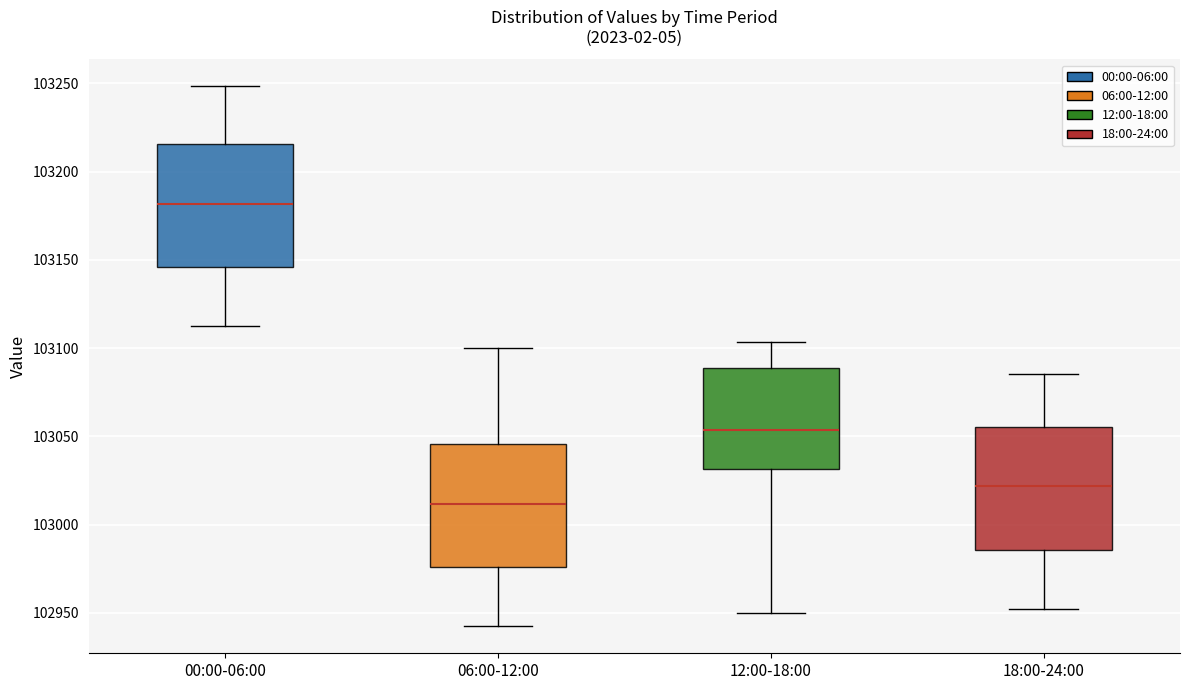

Reading left to right, read every box against the y-axis: the position of its median line, the range the box covers, and the ends of its whiskers. The values are not printed on the chart, so give them approximately, as read against the axis.

00:00-06:00: median 103180, box 103145 to 103215, whiskers 103110 to 103250
06:00-12:00: median 103010, box 102975 to 103045, whiskers 102940 to 103100
12:00-18:00: median 103055, box 103030 to 103090, whiskers 102950 to 103105
18:00-24:00: median 103020, box 102985 to 103055, whiskers 102950 to 103085